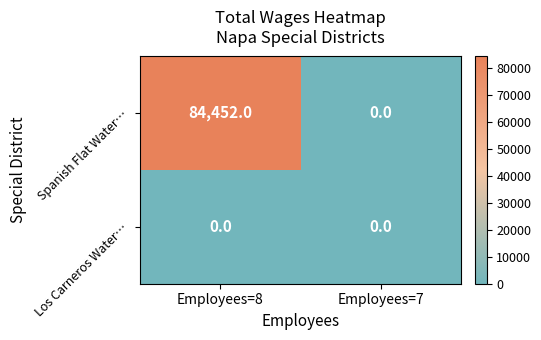

How many series are shown in this chart?

2